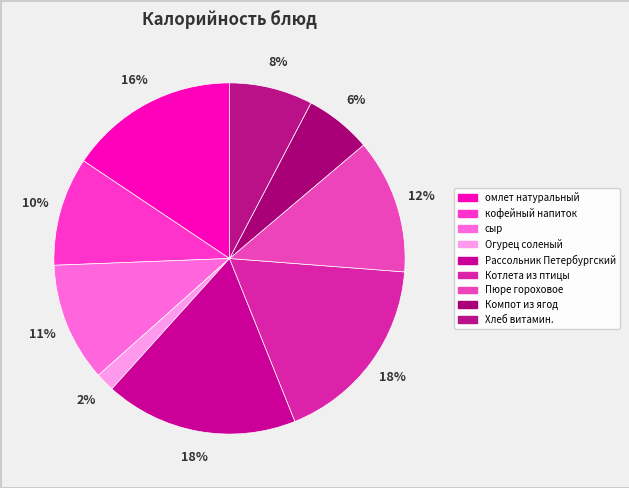

The кофейный напиток slice represents 19% of the pie. True or false?

False